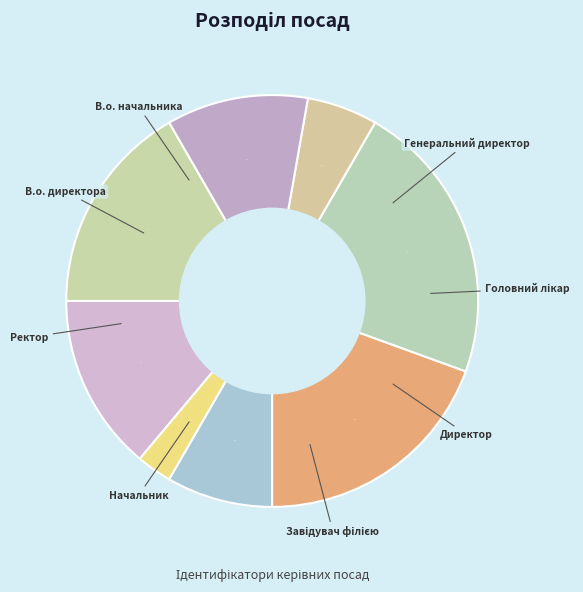

Does Начальник account for over 50% of the chart?

No